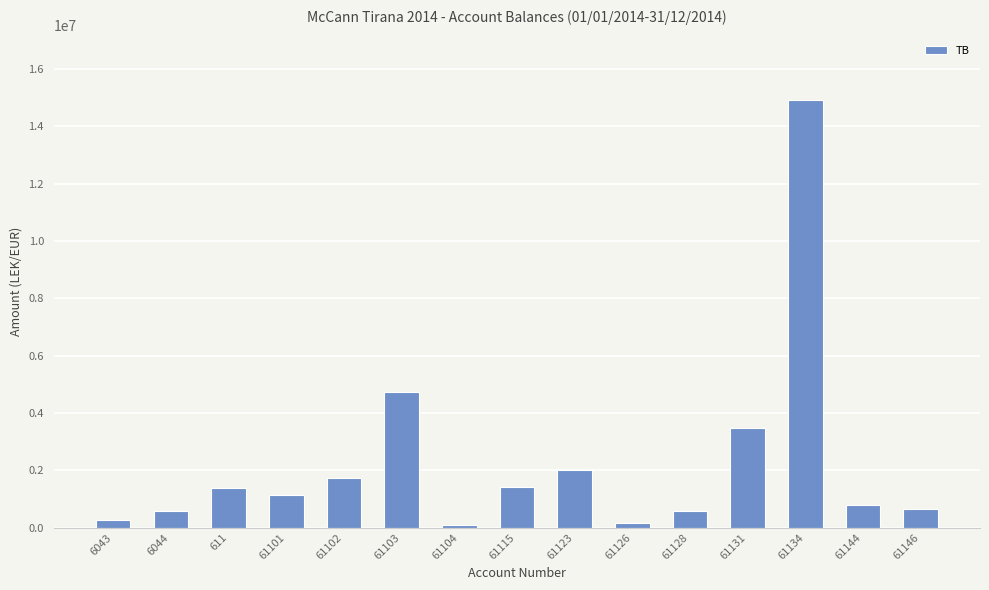

What is the ratio of the value at 61123 to the value at 61103?

0.4